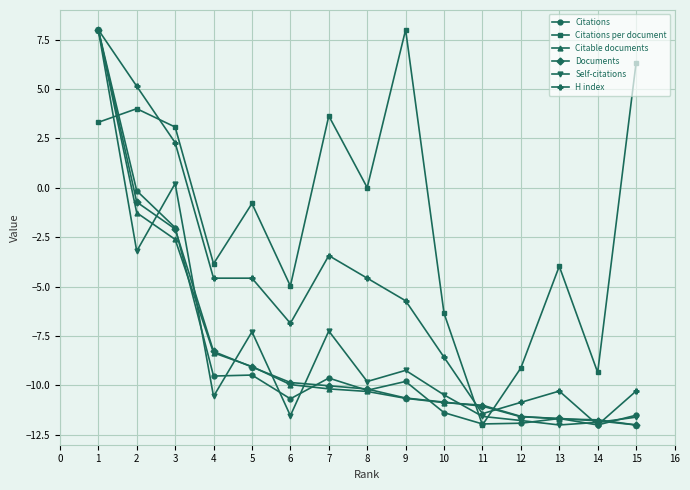

Where is Citations nearest to the value -2?

3